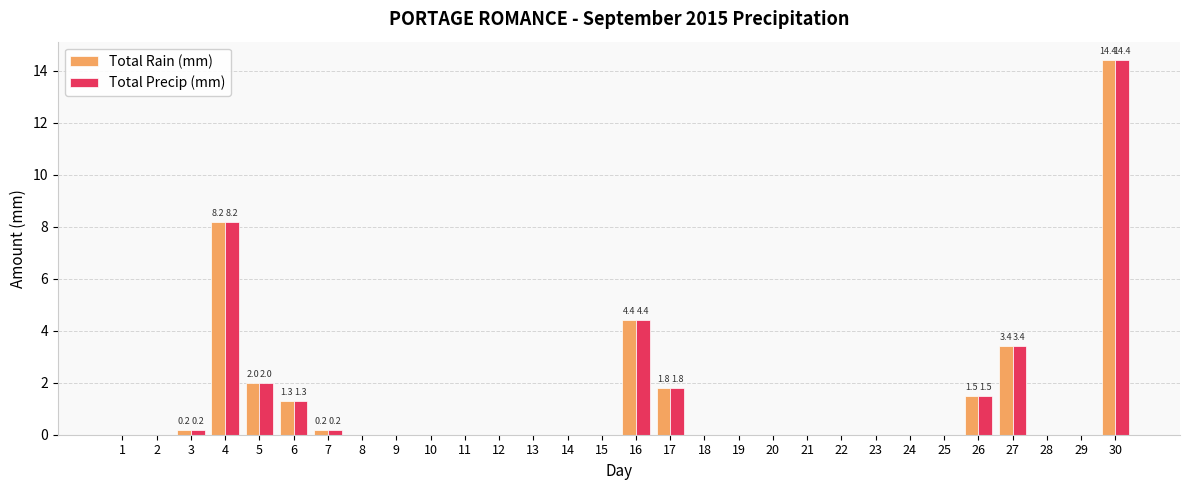

The value of Total Precip (mm) at 25 is 0.0. True or false?

True